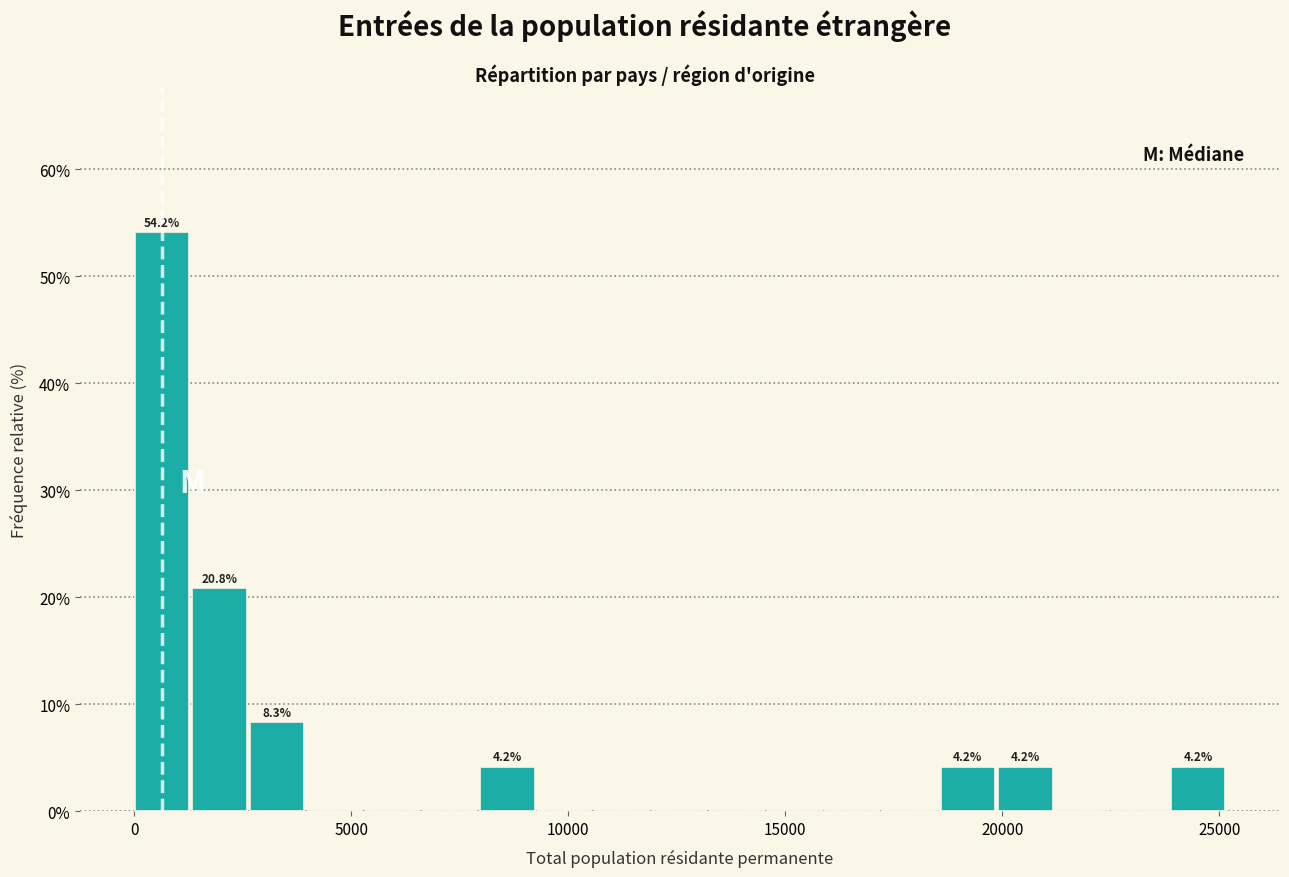

Around what value on the x-axis is the tallest bar? Give the approximate position of its centre, as read against the axis.

500